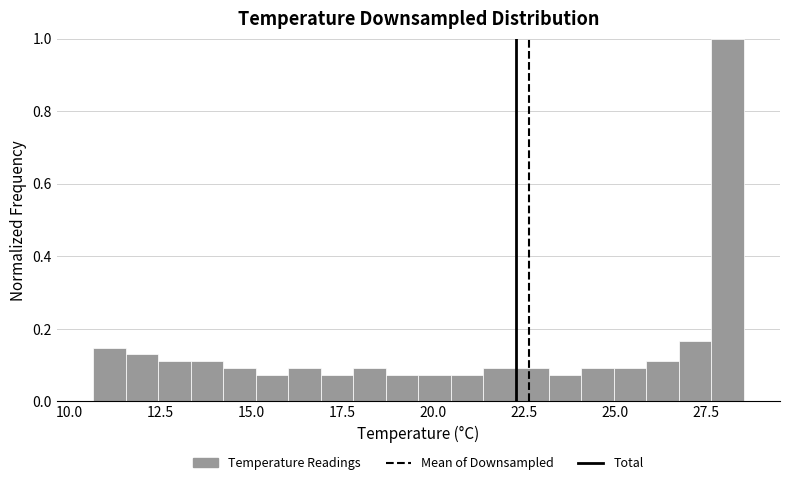

Read against the x-axis, roughly where is the centre of the tallest bar?

28.0